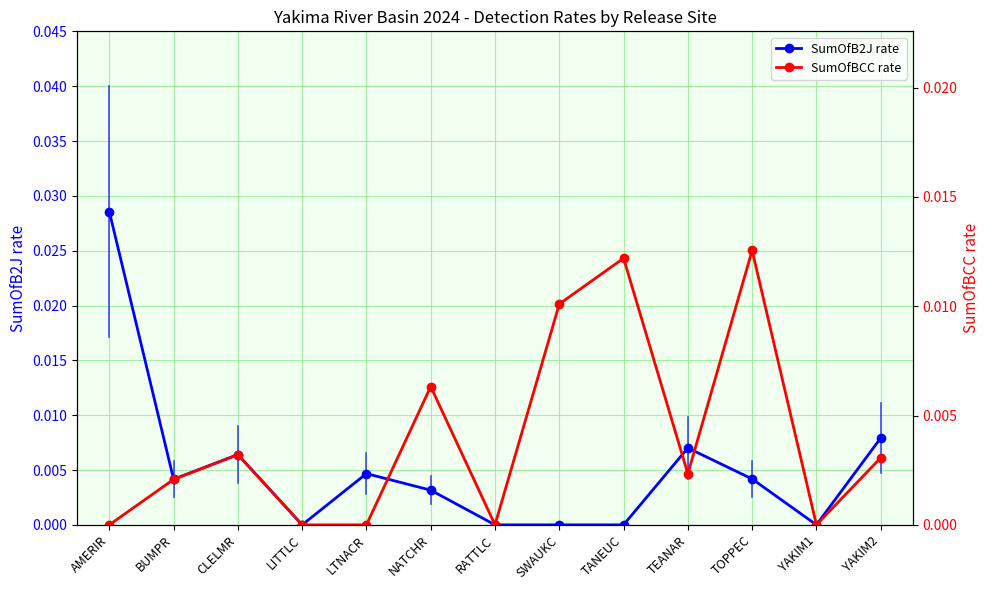

Which series has the largest total across all categories?

SumOfB2J rate